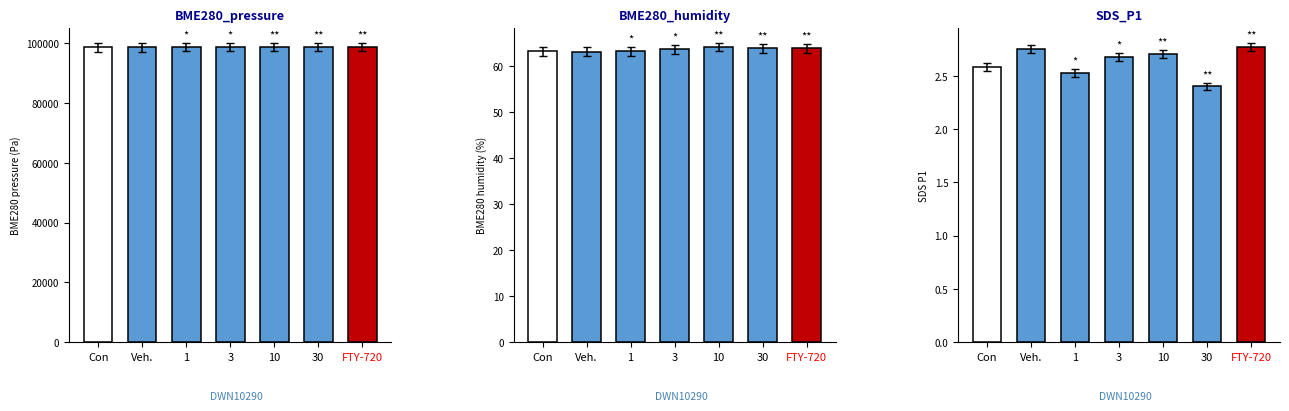

How many SDS_P1 values are between 2 and 3?

7